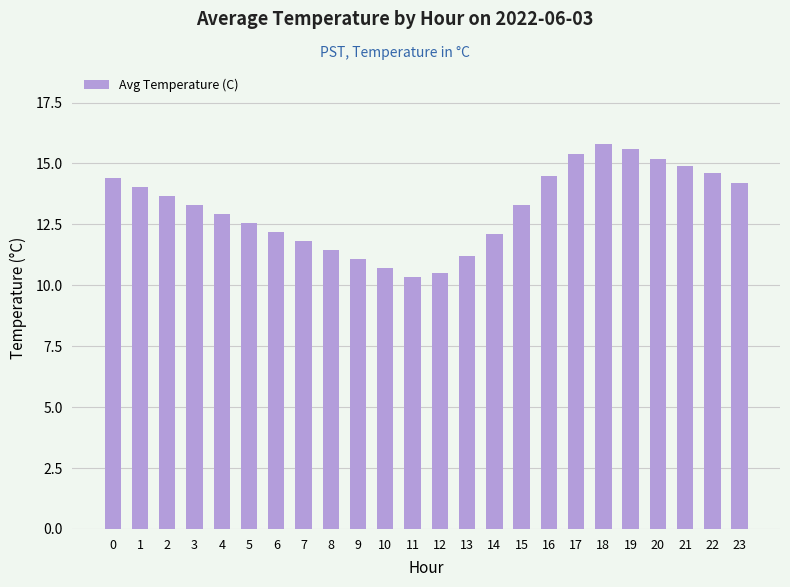

Is it true that the value at 12 is 10.5?

True